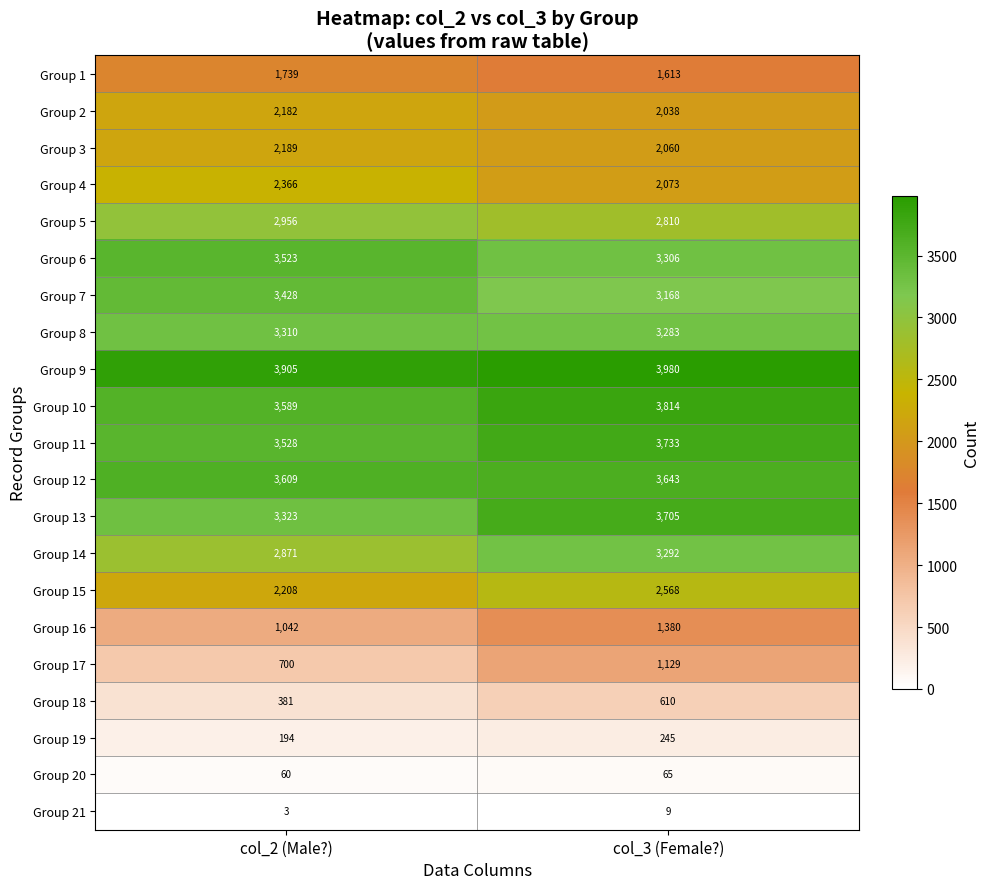

At how many categories does at least one series exceed 1565?

2